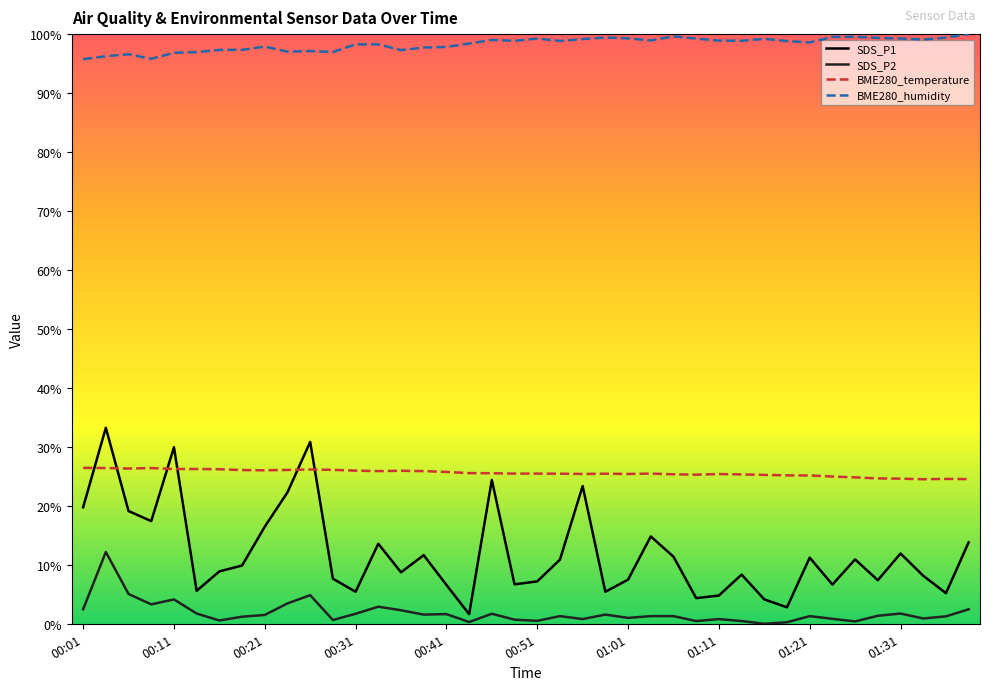

Which series has the largest total across all categories?

BME280_humidity